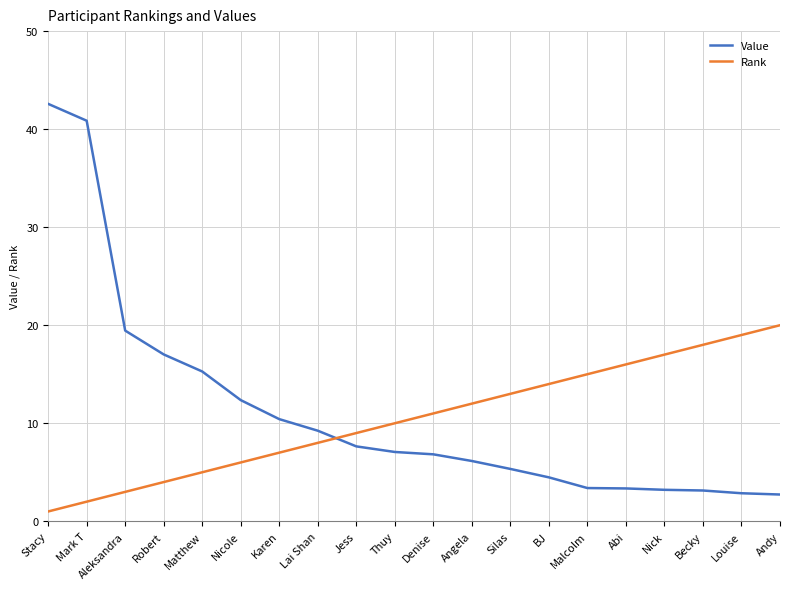

Where does the Value series first go above 7?

Stacy